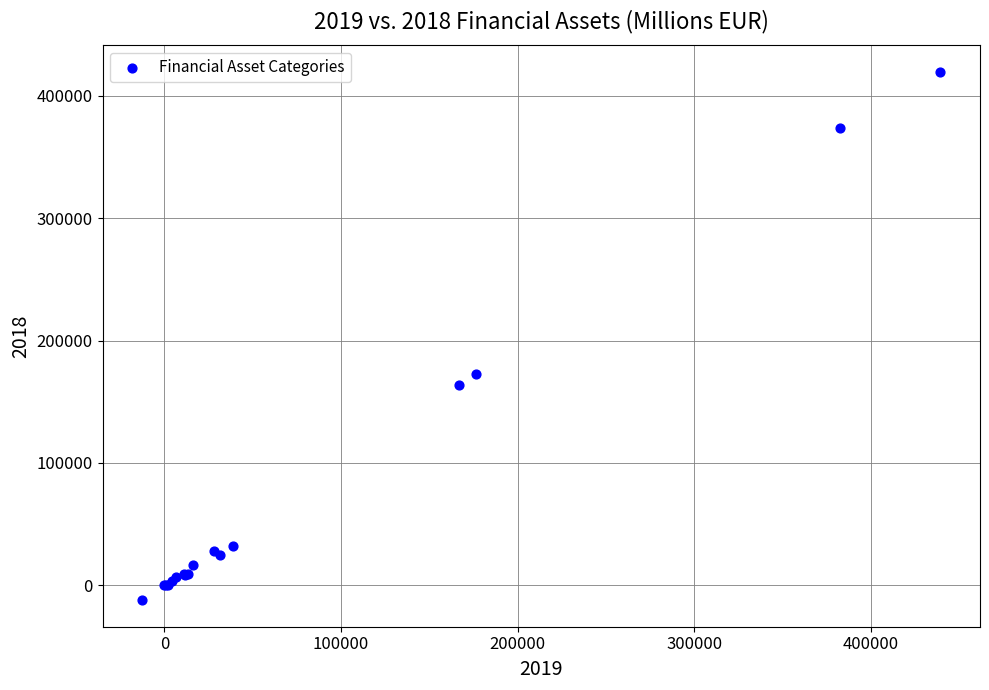

What Y value in the scatter plot is closest to 203721?

172522